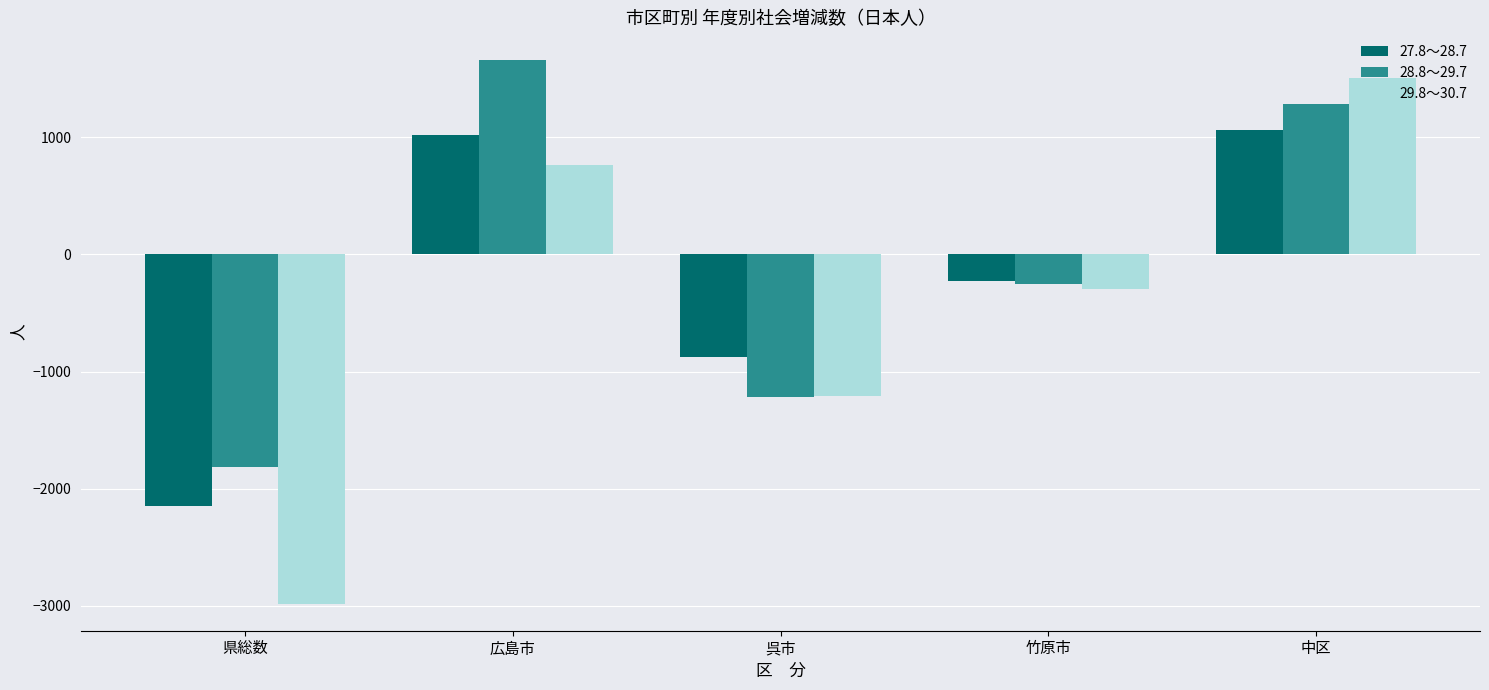

What is the sum of all 28.8～29.7 values?

-332